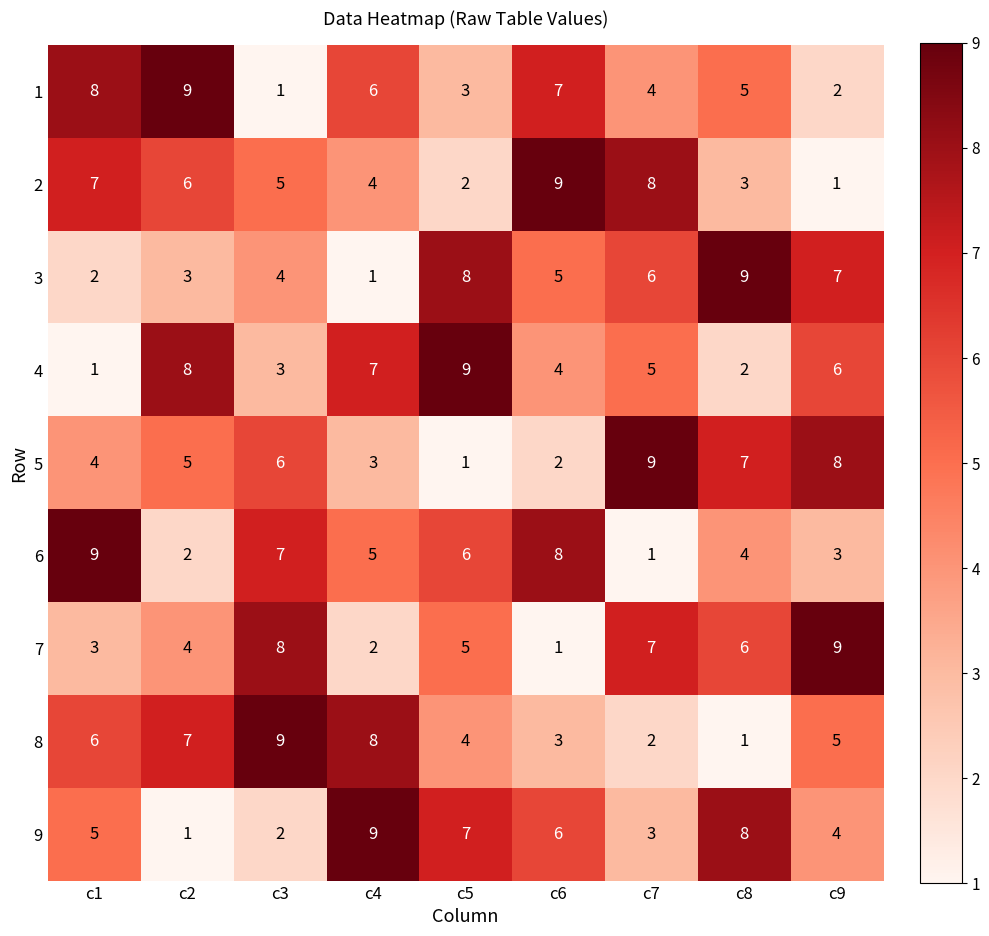

Count the 2 values in the range 3 to 7.

5